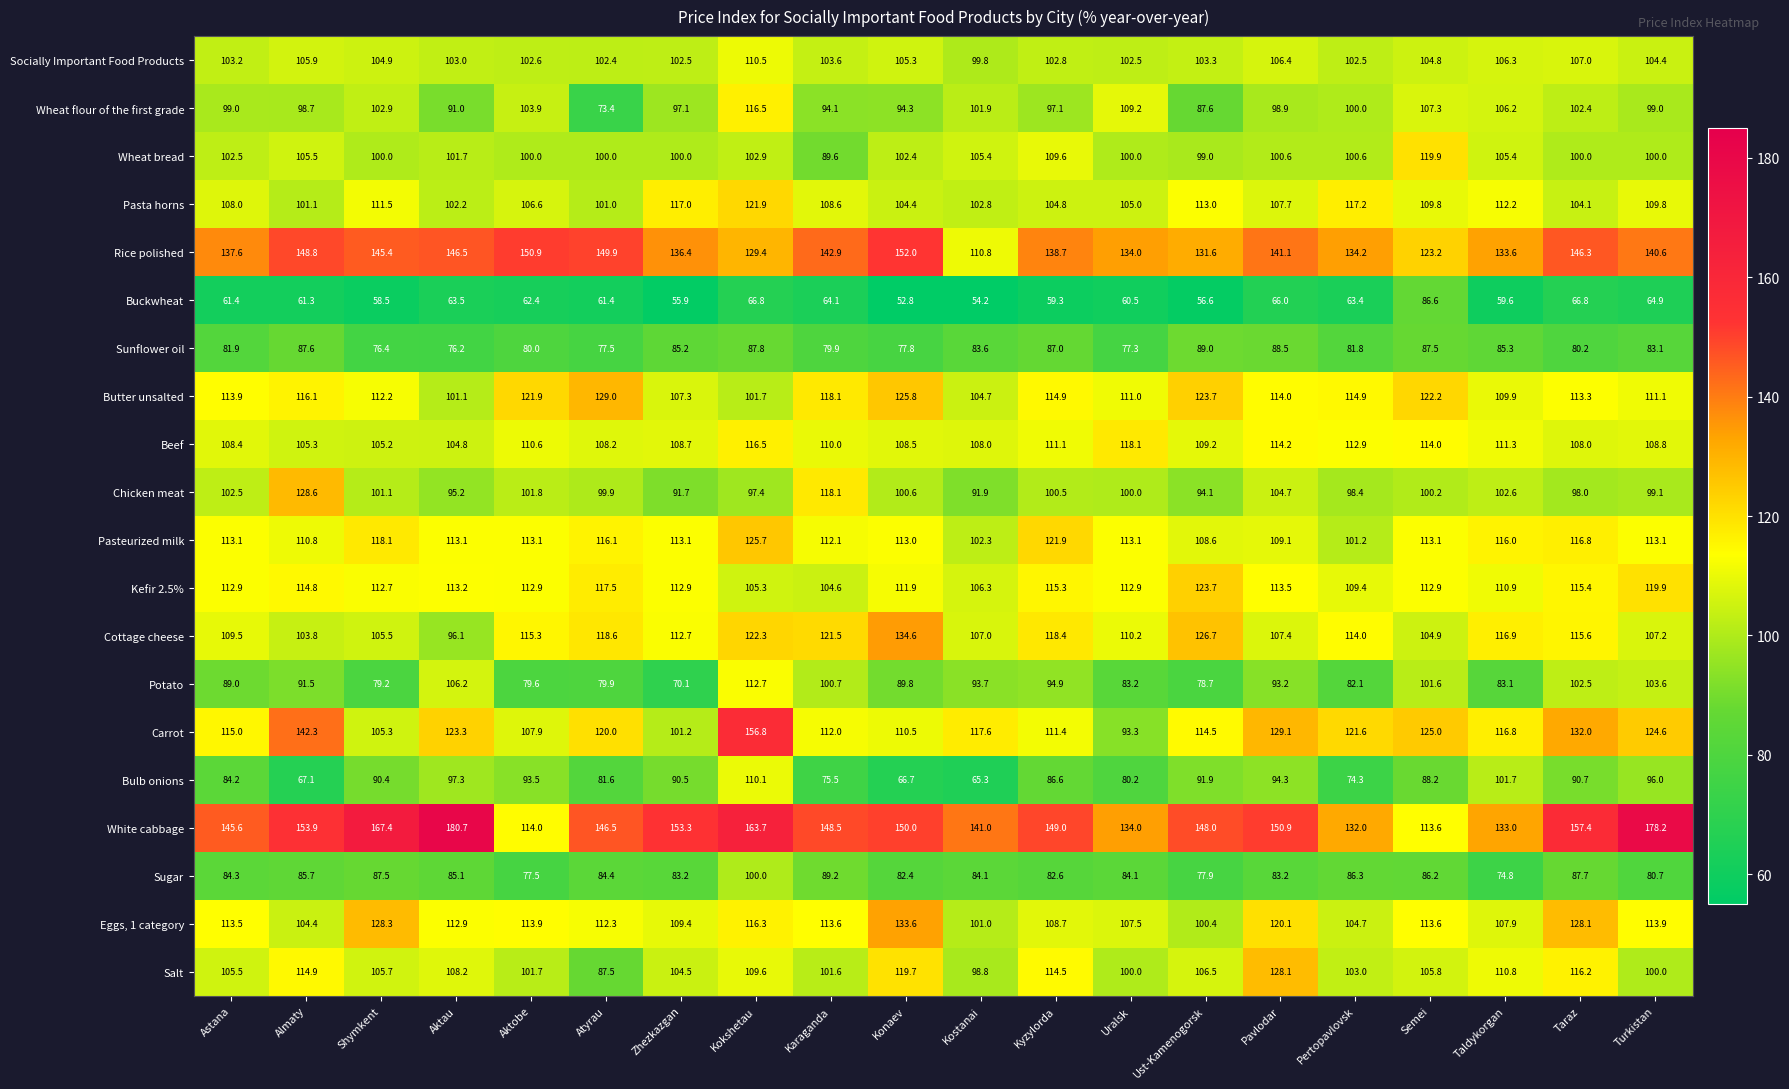

What is the total value across all series at Pavlodar?

2171.0